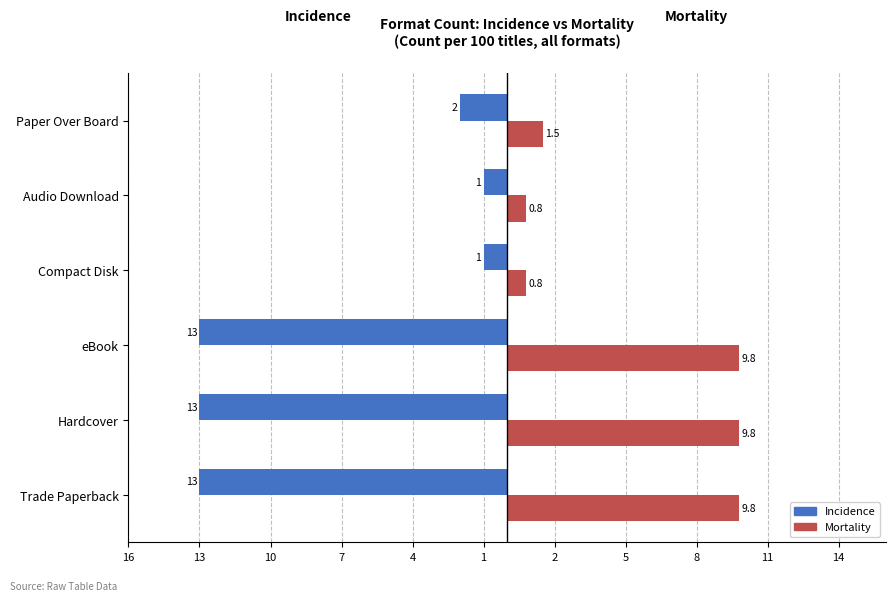

What are all the series names shown in the legend?

Incidence, Mortality